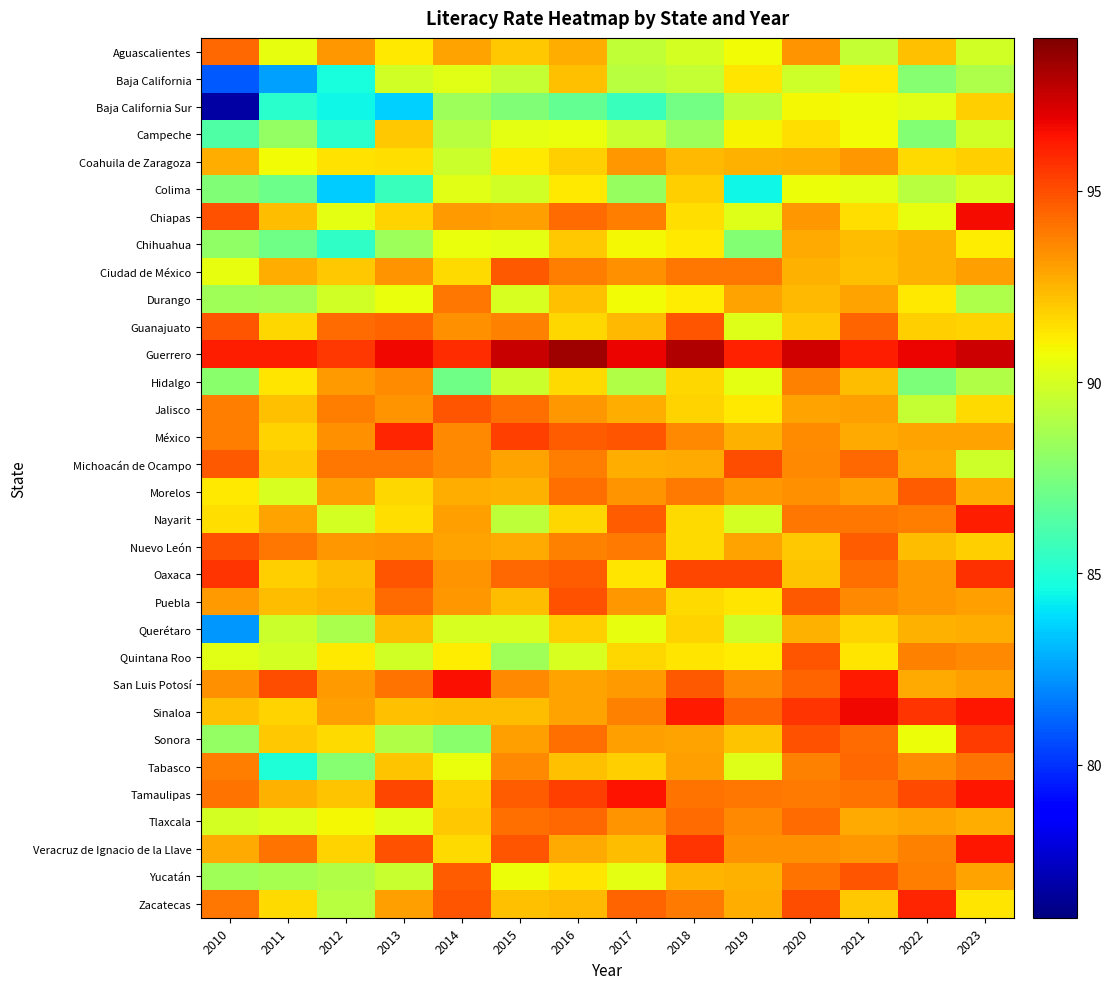

What is the smallest value displayed?

76.8